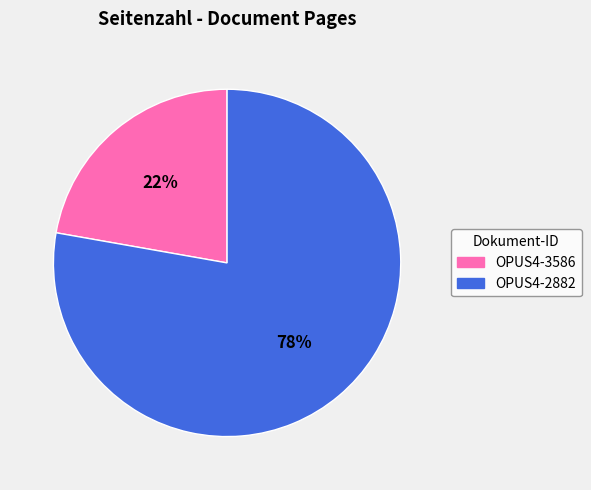

Which slice represents more than half of the pie?

OPUS4-2882